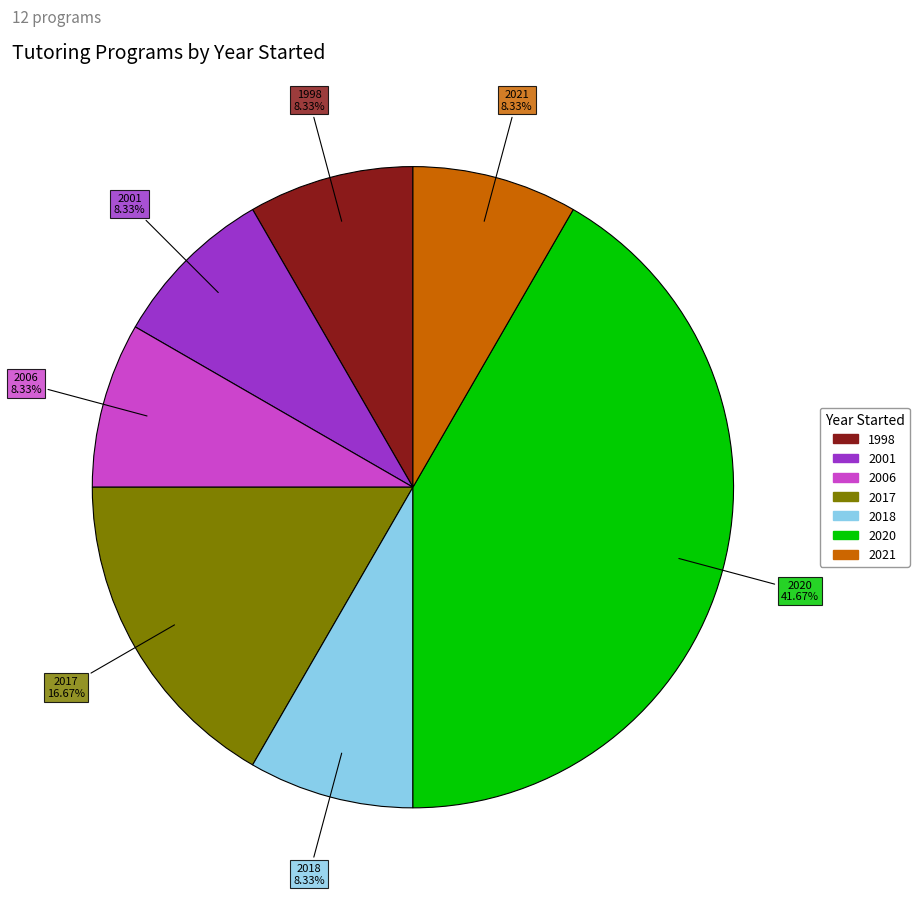

Is there a majority slice in this chart?

No